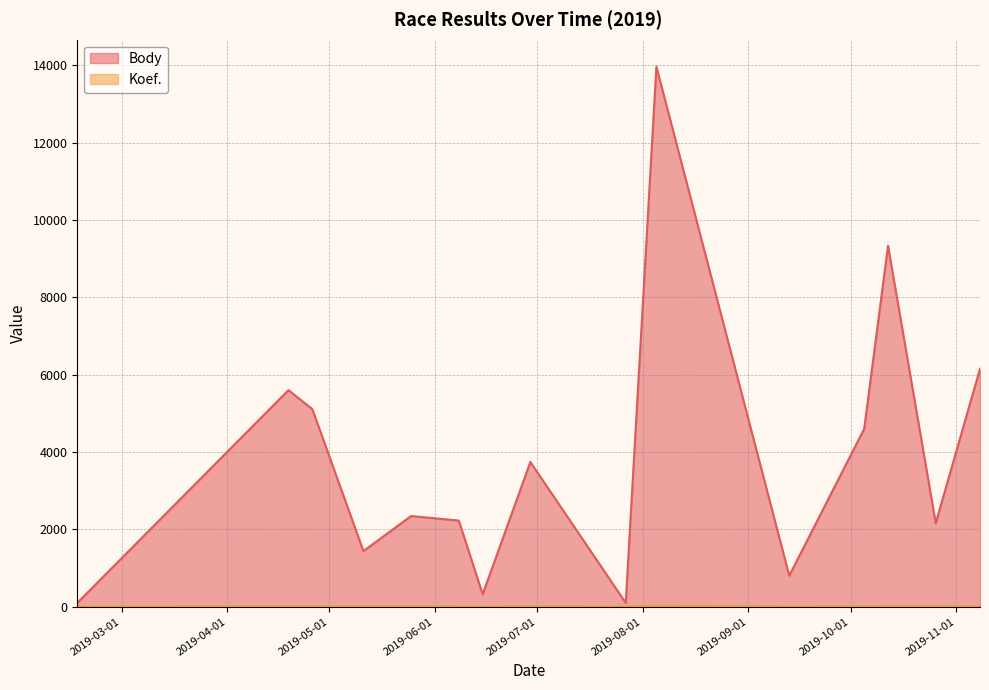

True or false: Koef. has more than 1 points higher than both neighbors.

True